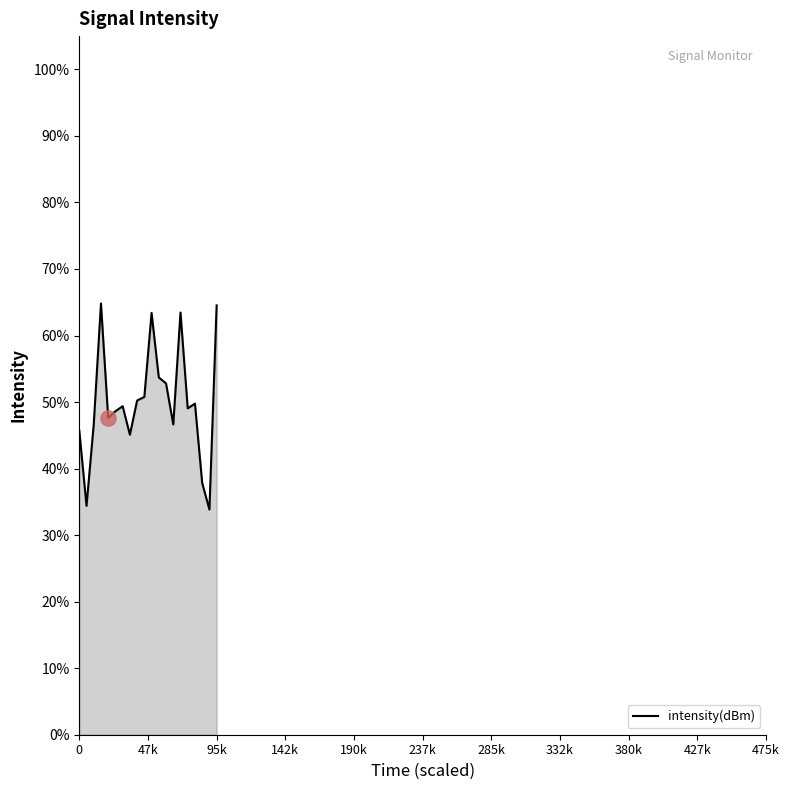

What is the difference between the maximum and minimum values?

31.0